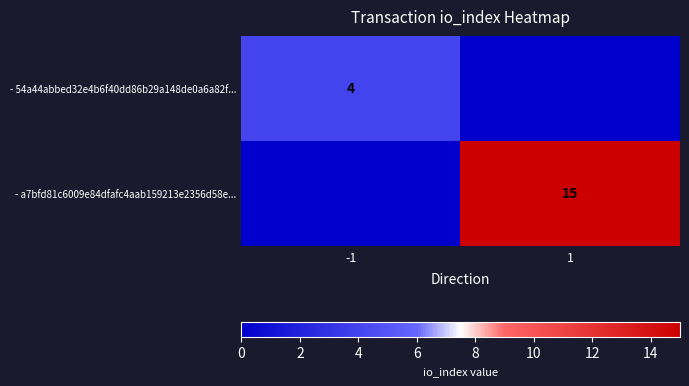

Is it true that - 54a44abbed32e4b6f40dd86b29a148de0a6a82f... equals 7 at -1?

False